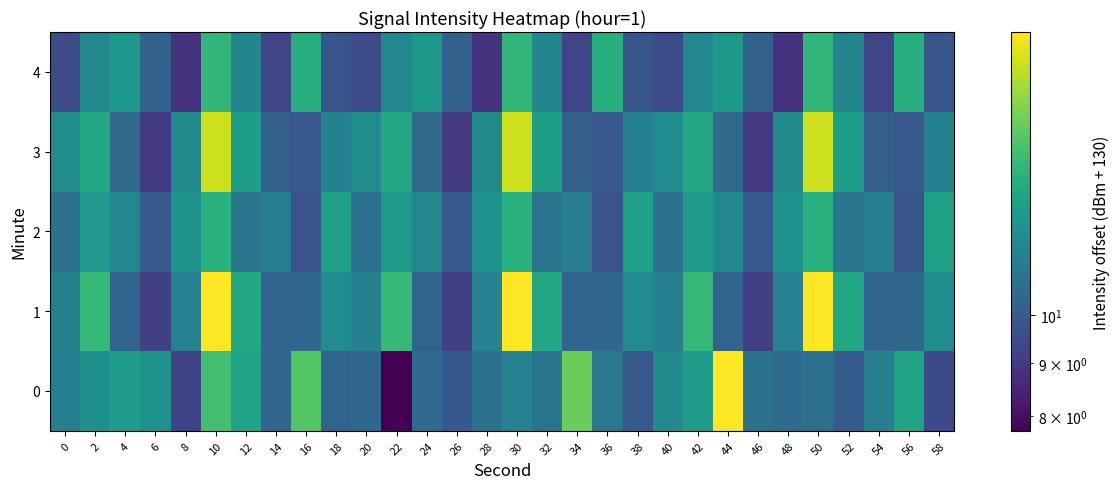

What is the total value across all series at 18?

56.2